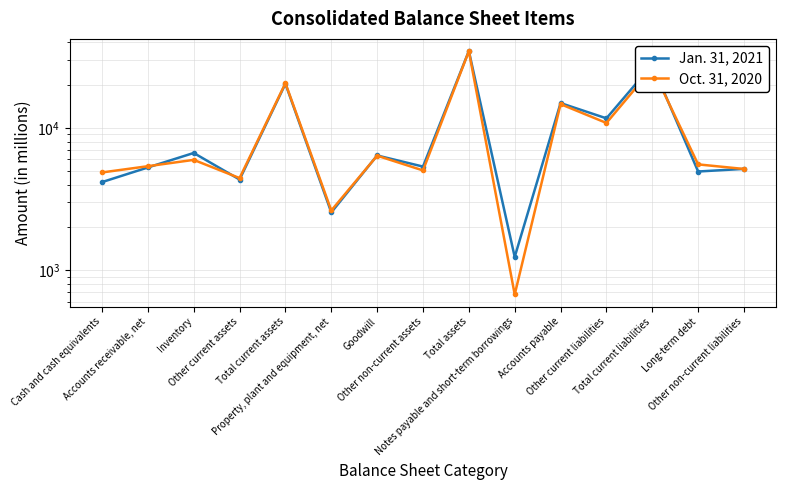

Which category has the highest value in the Oct. 31, 2020 series?

Total assets